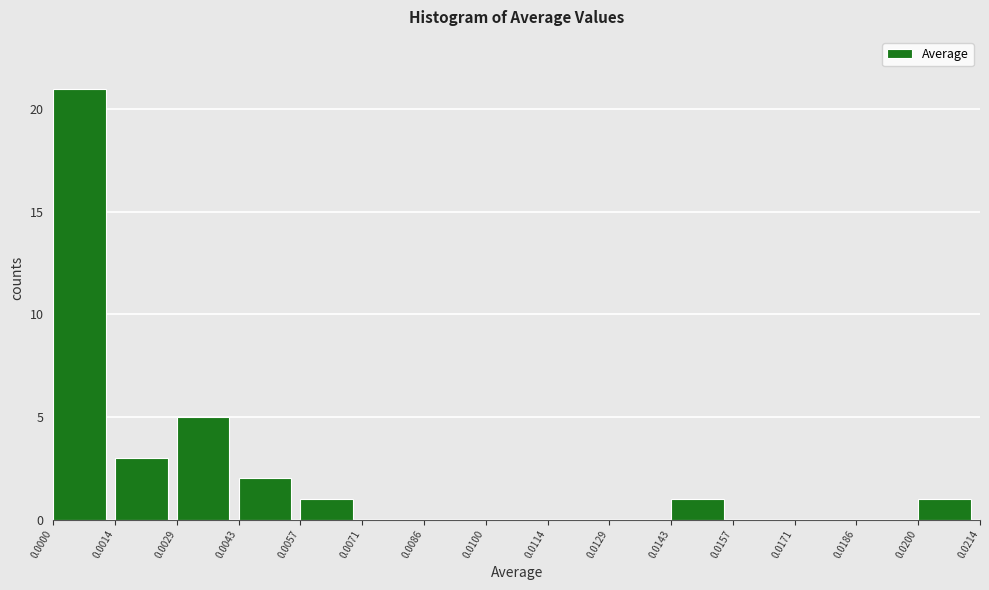

Reading left to right, transcribe this chart: for each bar, give the range it covers on the x-axis and its height. The values are not printed on the chart, so give them approximately, as read against the axis.

0.0000 to 0.0014: 21
0.0014 to 0.0029: 3
0.0029 to 0.0043: 5
0.0043 to 0.0057: 2
0.0057 to 0.0071: 1
0.0071 to 0.0086: 0
0.0086 to 0.0100: 0
0.0100 to 0.0114: 0
0.0114 to 0.0129: 0
0.0129 to 0.0143: 0
0.0143 to 0.0157: 1
0.0157 to 0.0171: 0
0.0171 to 0.0186: 0
0.0186 to 0.0200: 0
0.0200 to 0.0214: 1